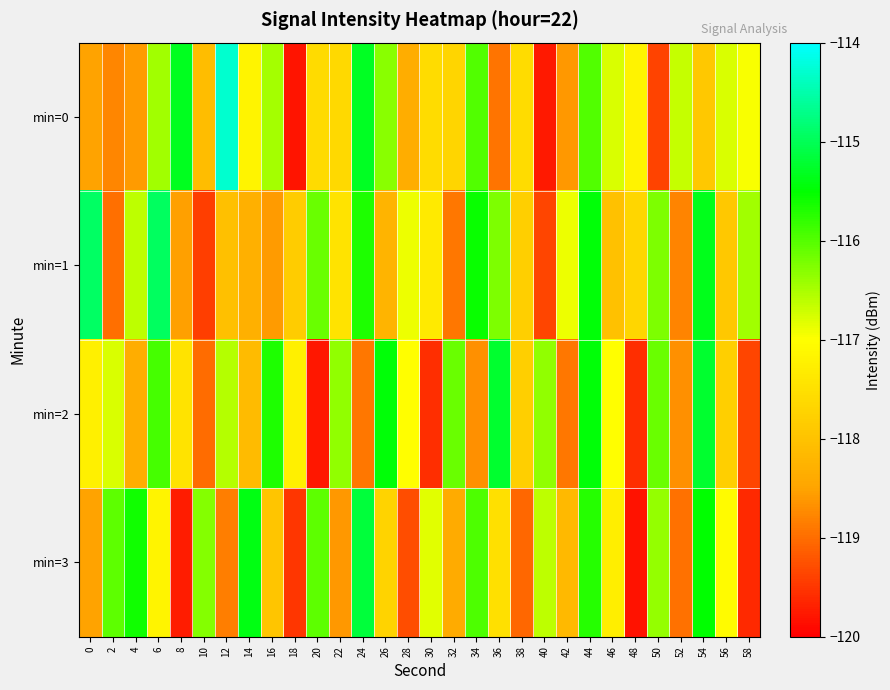

What is the spread (max minus min) of values at 36?

3.7